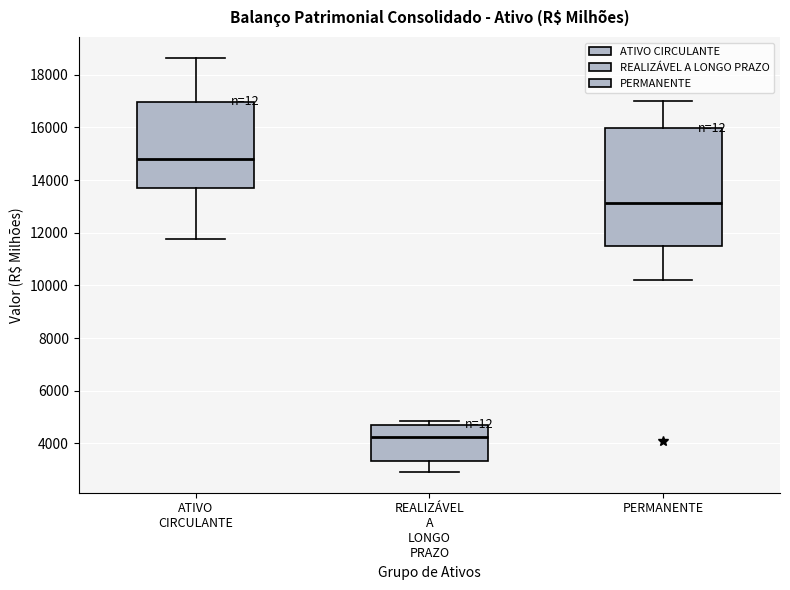

Which box's median line is the lowest?

REALIZÁVEL A LONGO PRAZO